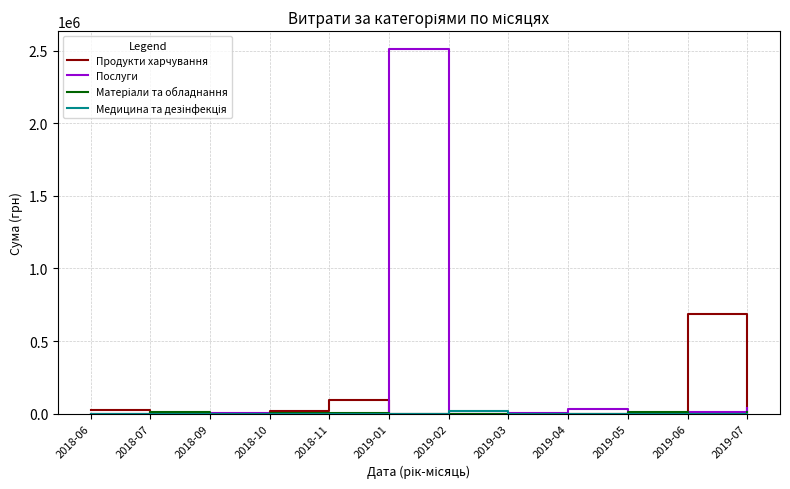

Which series changed the most between 2018-07 and 2019-01?

Послуги